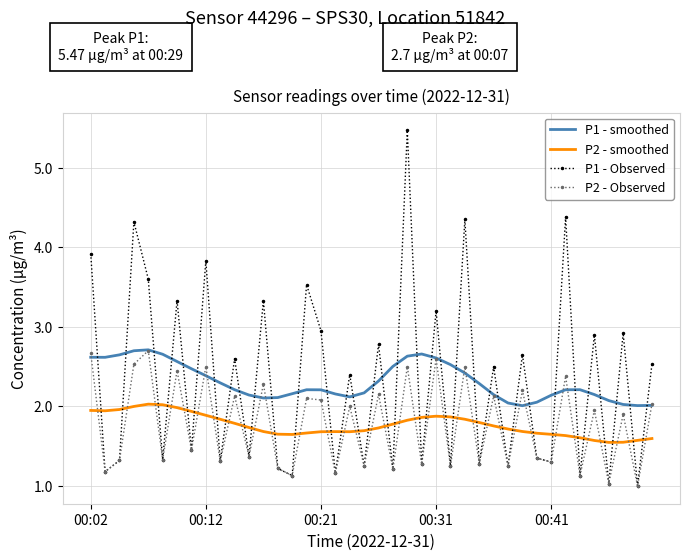

After their last crossing, which series has the higher values: P2 - smoothed or P1 - Observed?

P1 - Observed